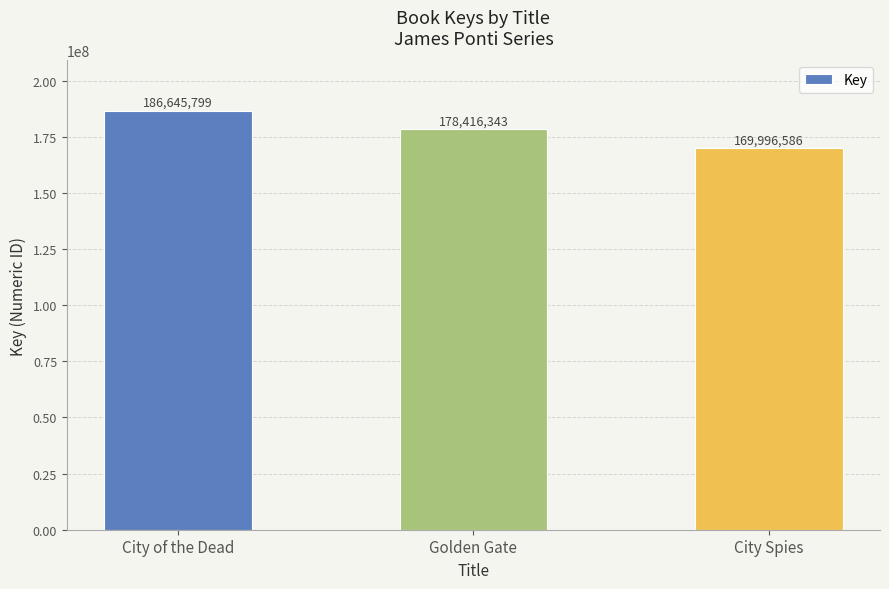

What is the label of the 1st bar from the right?

City Spies